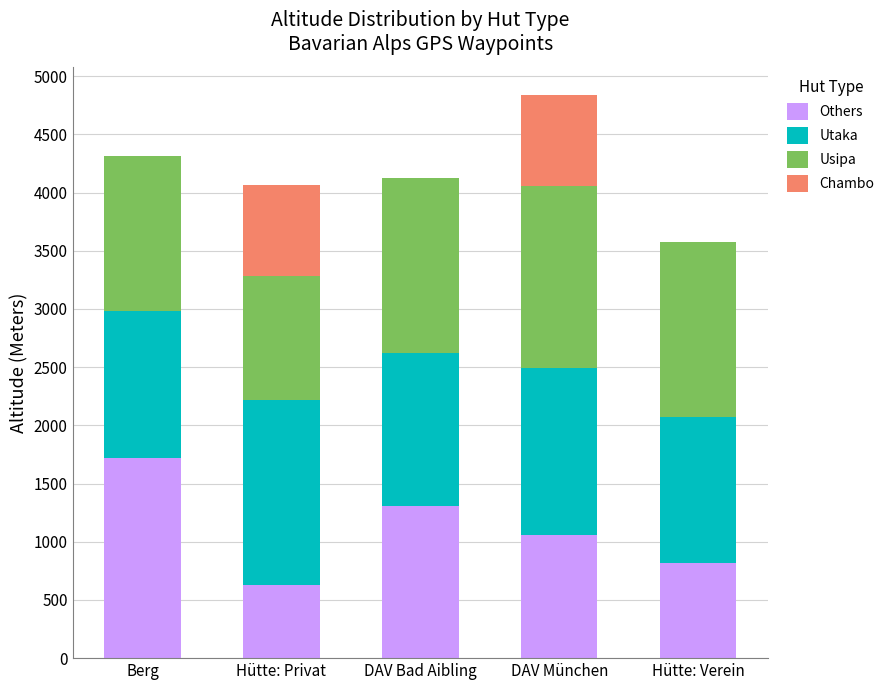

What is the sum of the Others values at Berg and Hütte: Verein?

2536